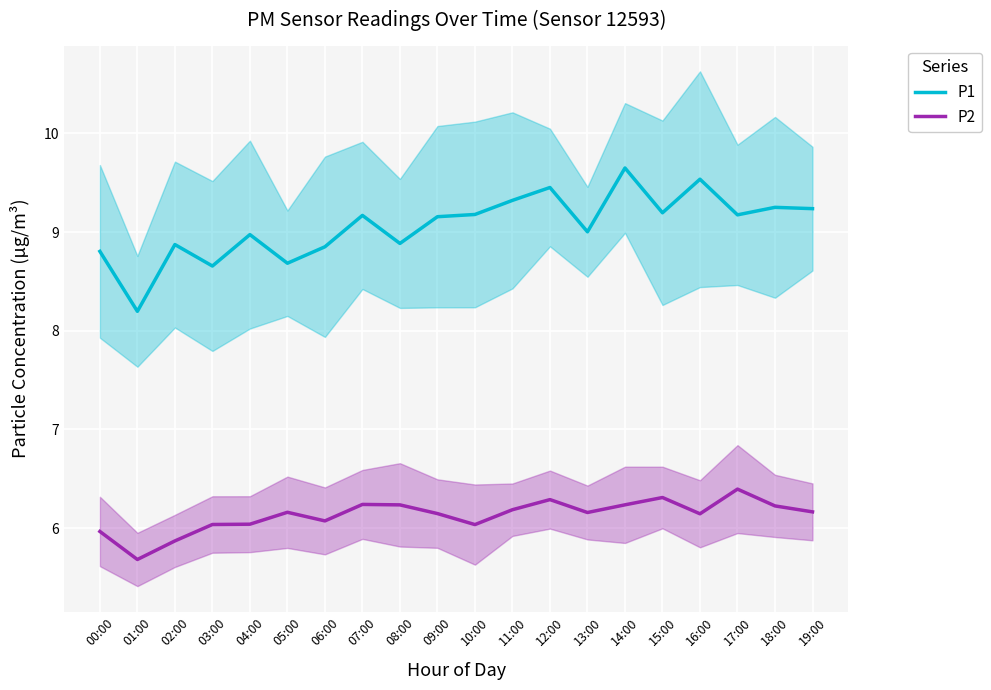

What is the total value across all series at 10:00?

15.2